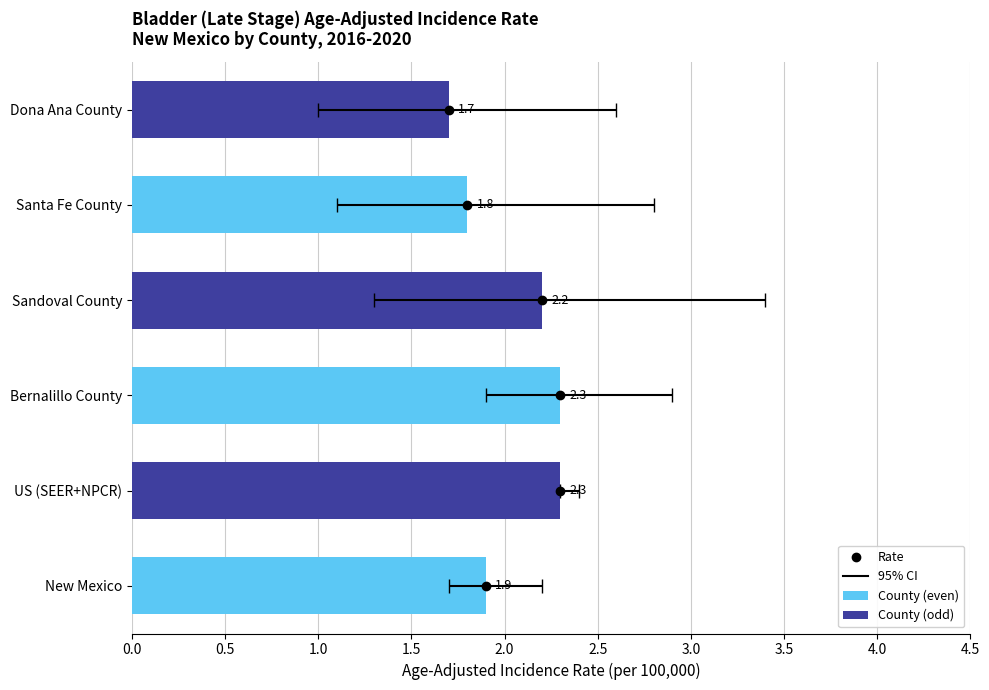

Which series has the largest range (max minus min)?

Rate